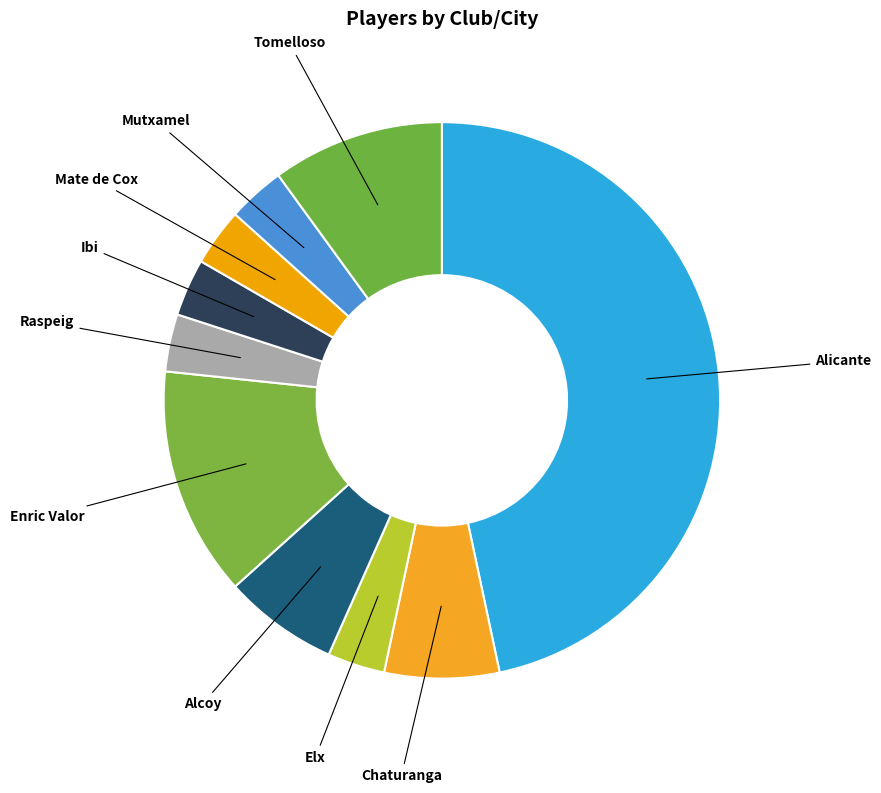

Count the number of slices in the pie.

10